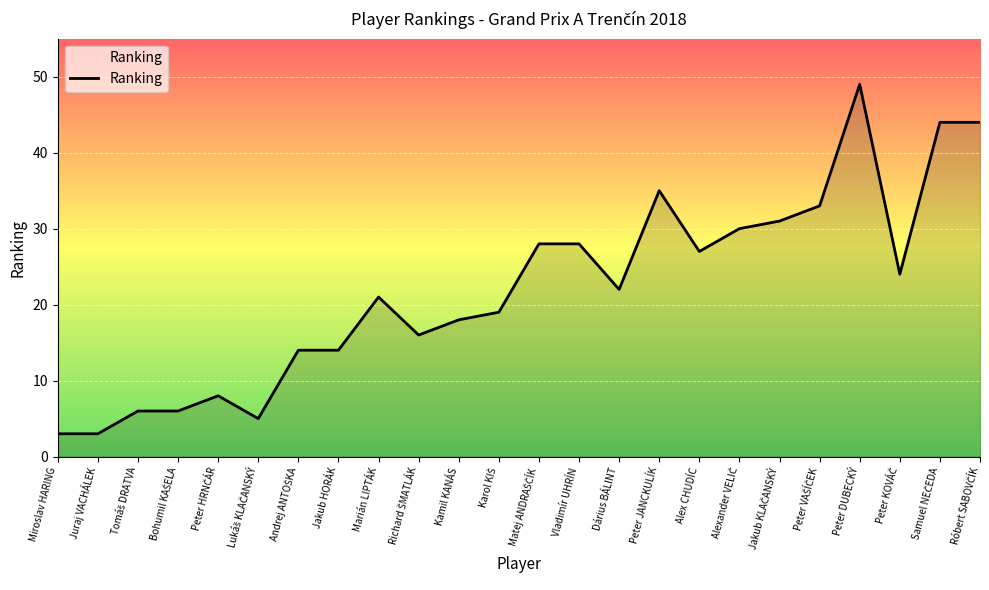

The value at Juraj VACHÁLEK is 3. True or false?

True